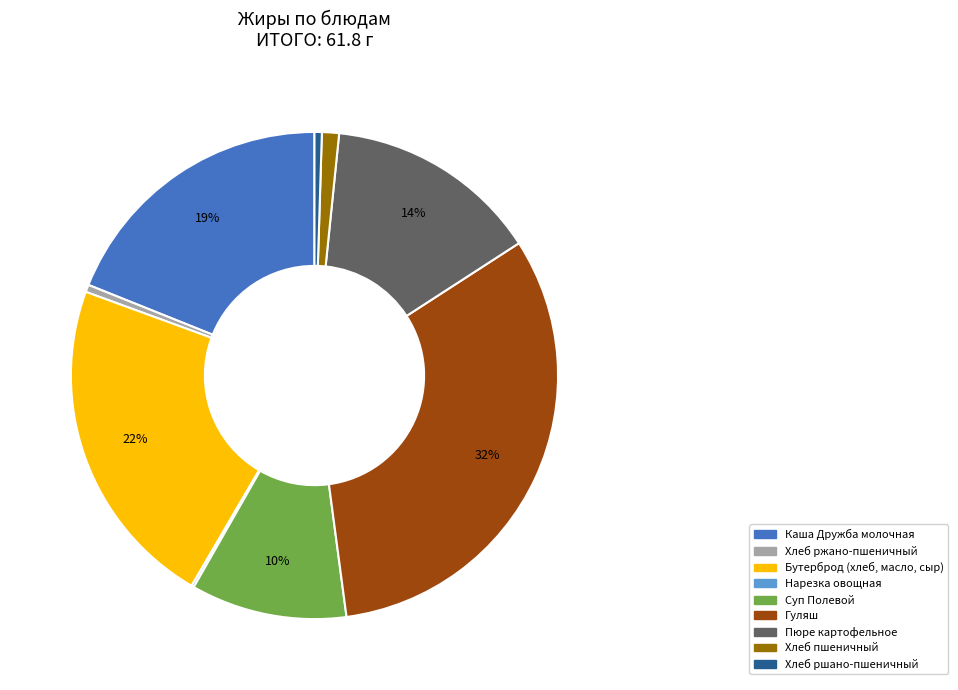

To the nearest percent, what is the average slice percentage?

11%